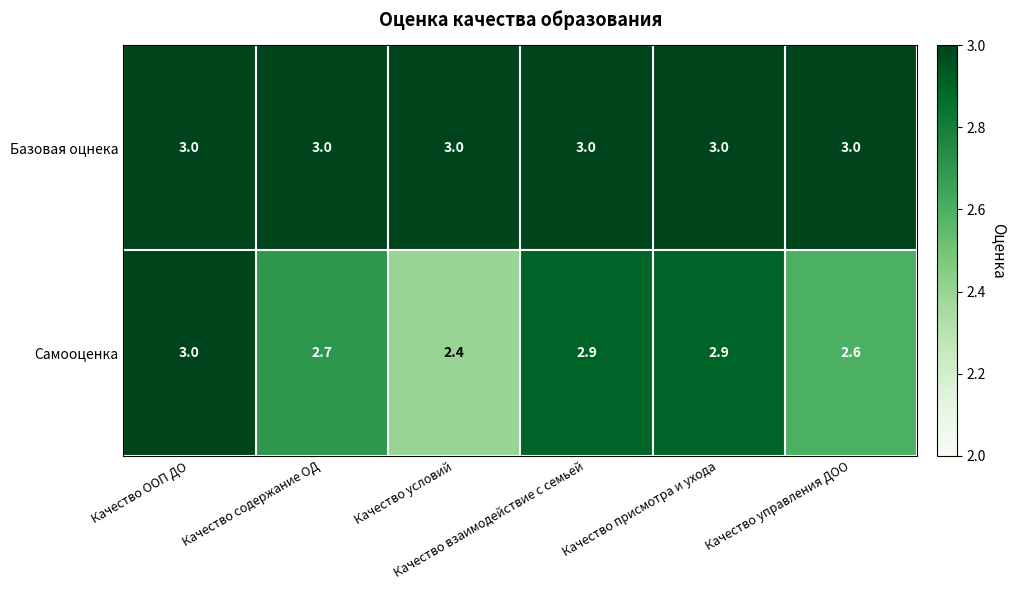

Count the number of data series in this chart.

2